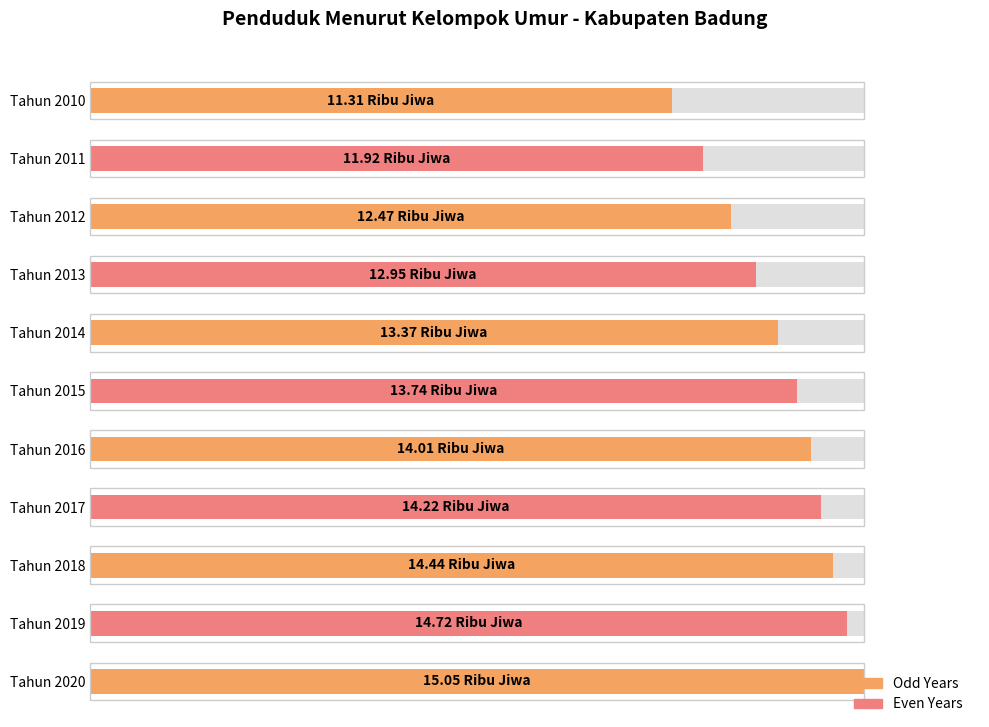

Reading left to right, extract all data points from this chart.

11.3	11.9	12.5	12.9	13.4	13.7	14.0	14.2	14.4	14.7	15.1